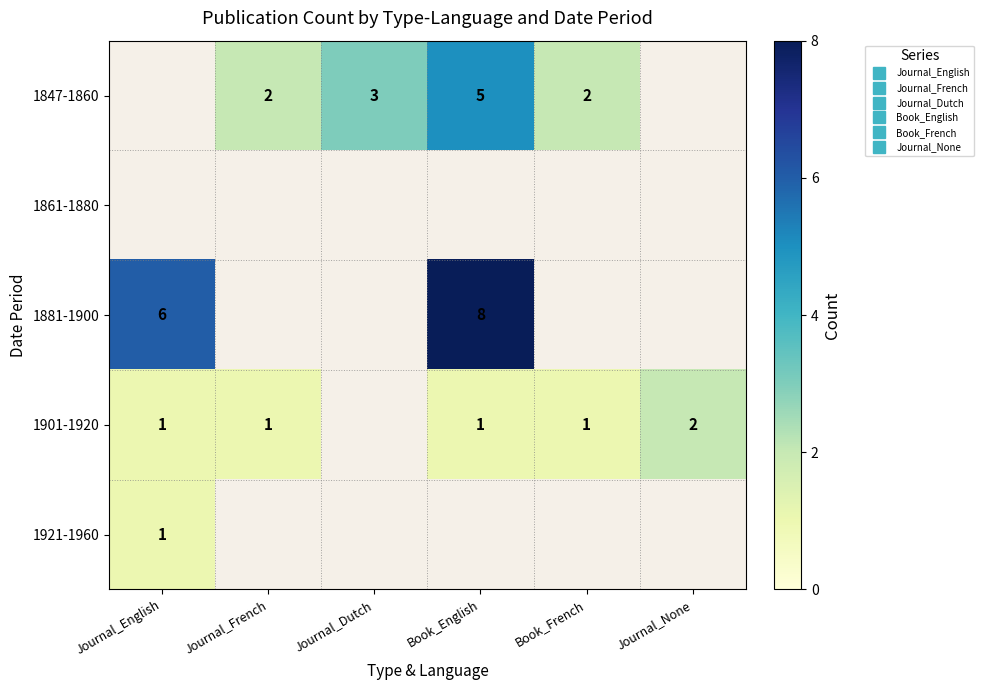

The 1881-1900 series shows 9.8 at Journal_English. True or false?

False